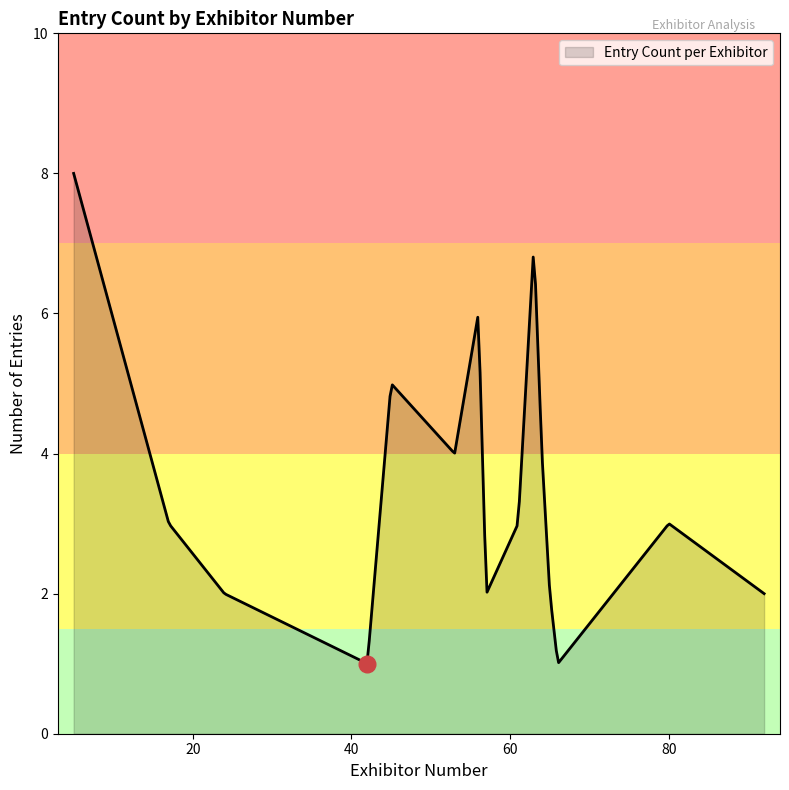

What is the greatest value displayed?

8.0